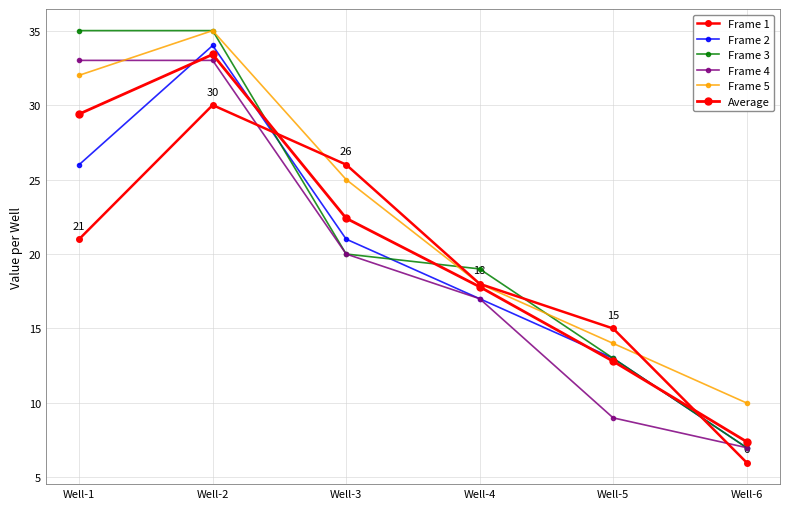

Reading left to right, extract all data points from this chart.

Frame 1: Well-1=21.0	Well-2=30.0	Well-3=26.0	Well-4=18.0	Well-5=15.0	Well-6=6.0
Frame 2: Well-1=26.0	Well-2=34.0	Well-3=21.0	Well-4=17.0	Well-5=13.0	Well-6=7.0
Frame 3: Well-1=35.0	Well-2=35.0	Well-3=20.0	Well-4=19.0	Well-5=13.0	Well-6=7.0
Frame 4: Well-1=33.0	Well-2=33.0	Well-3=20.0	Well-4=17.0	Well-5=9.0	Well-6=7.0
Frame 5: Well-1=32.0	Well-2=35.0	Well-3=25.0	Well-4=18.0	Well-5=14.0	Well-6=10.0
Average: Well-1=29.4	Well-2=33.4	Well-3=22.4	Well-4=17.8	Well-5=12.8	Well-6=7.4